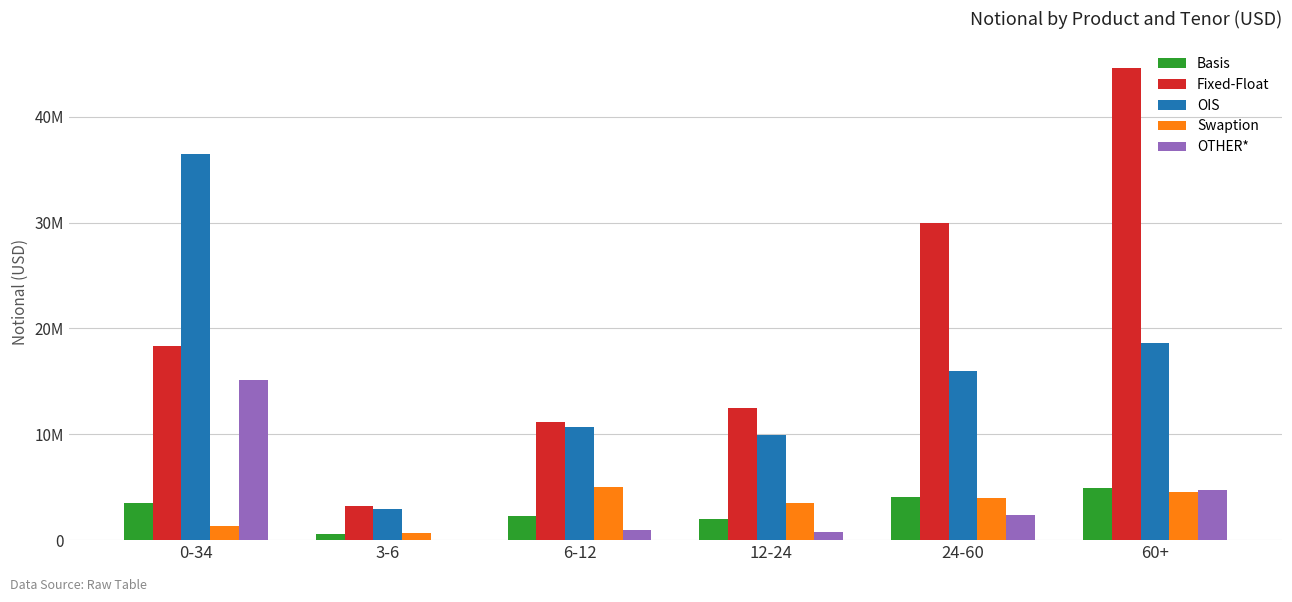

Which series has the widest spread of values?

Fixed-Float